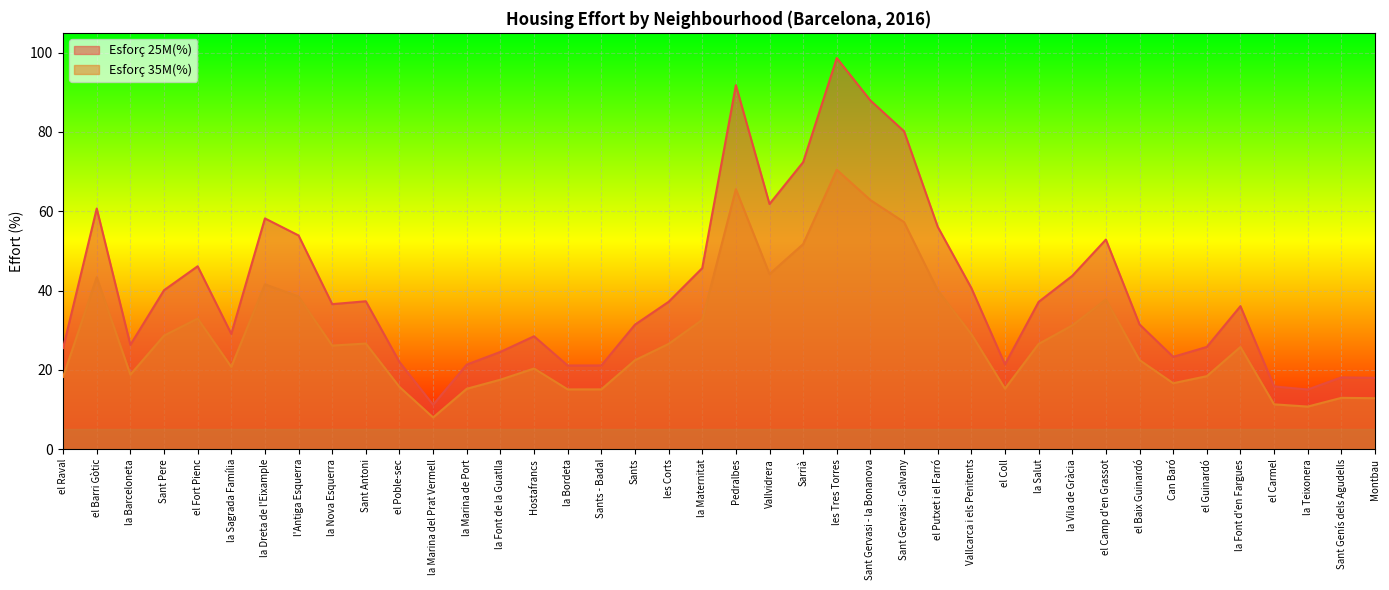

True or false: Esforç 25M(%) and Esforç 35M(%) cross at least once.

False